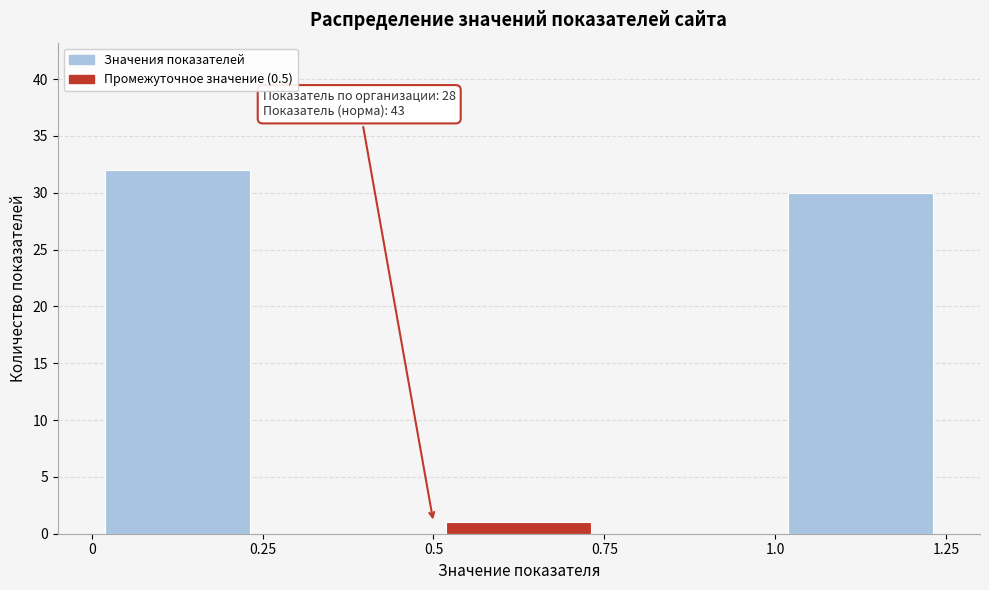

Which range on the x-axis has the tallest bar?

0 to 0.25